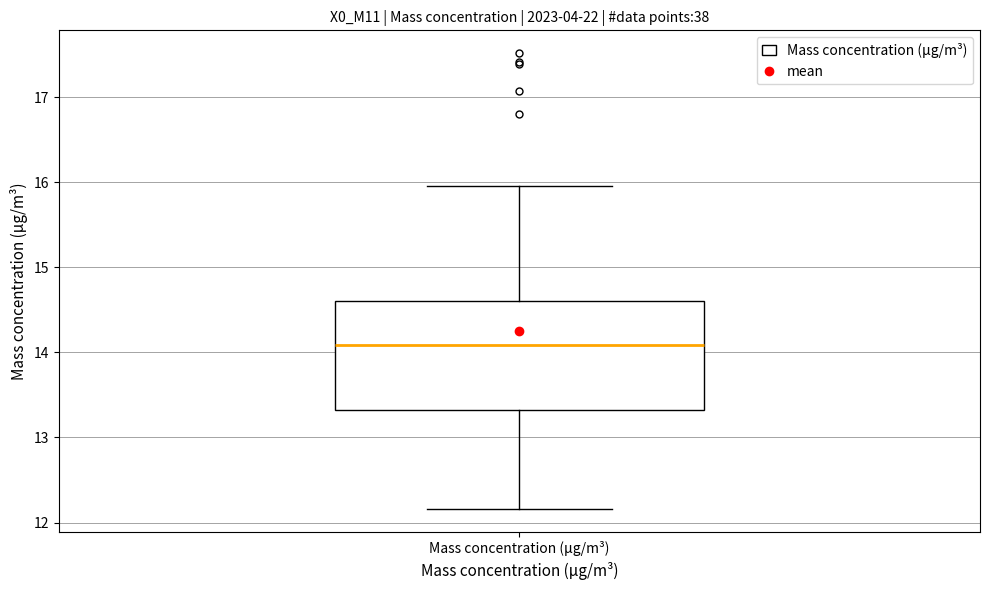

Transcribe this box plot: give where the median line is, the range the box spans, and where the two whiskers end, as read against the y-axis. The values are not printed on the chart, so give them approximately, as read against the axis.

median 14.1, box 13.3 to 14.6, whiskers 12.2 to 16.0